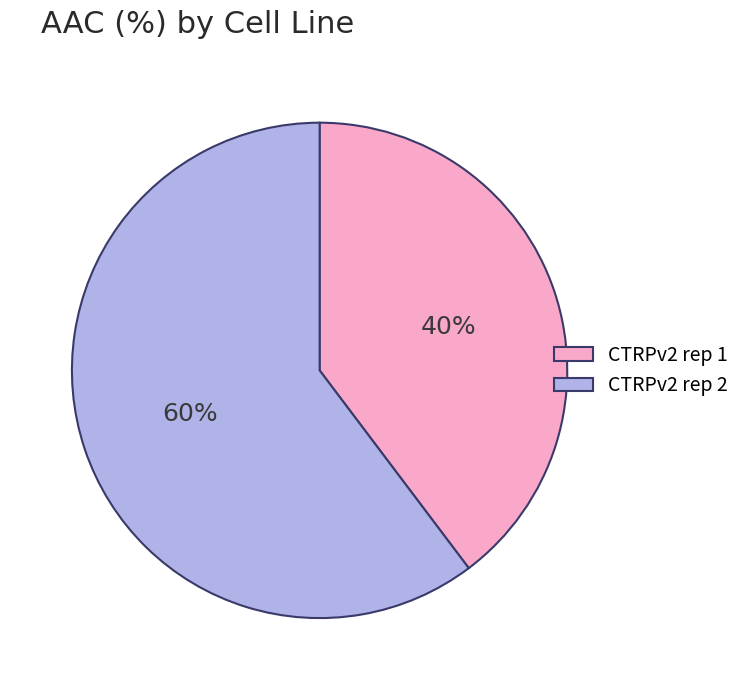

What percentage is the CTRPv2 rep 2 slice, to the nearest percent?

60%